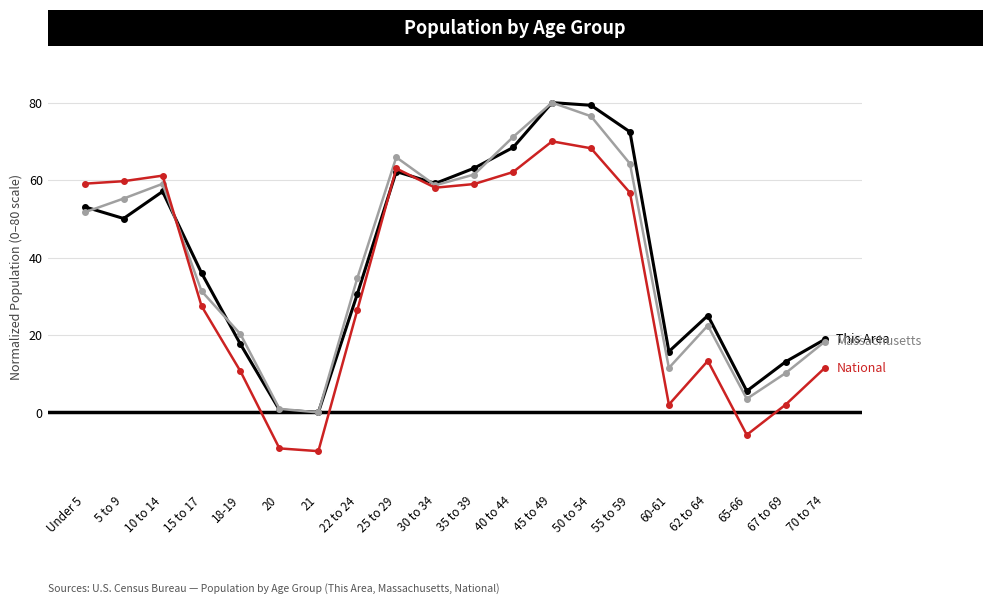

What is the label of the 5th point from the right?

60-61